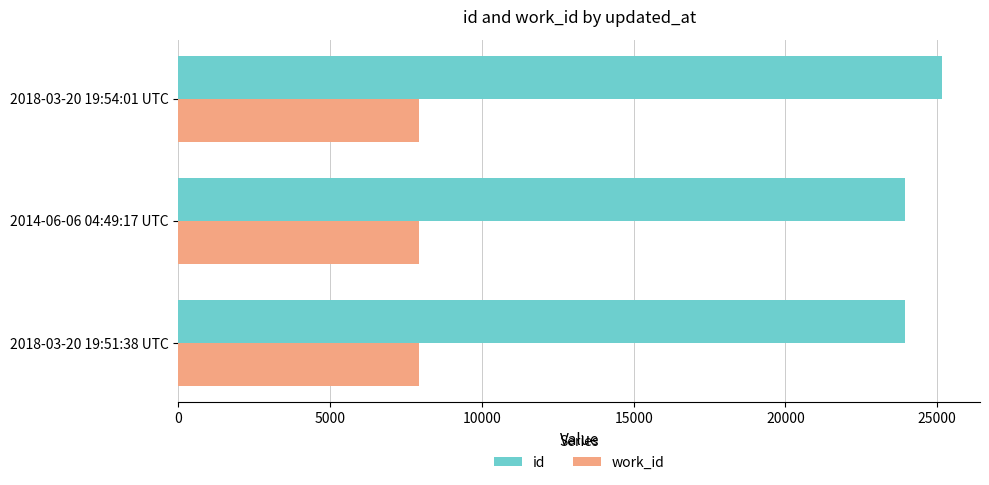

Which series has the widest spread of values?

id